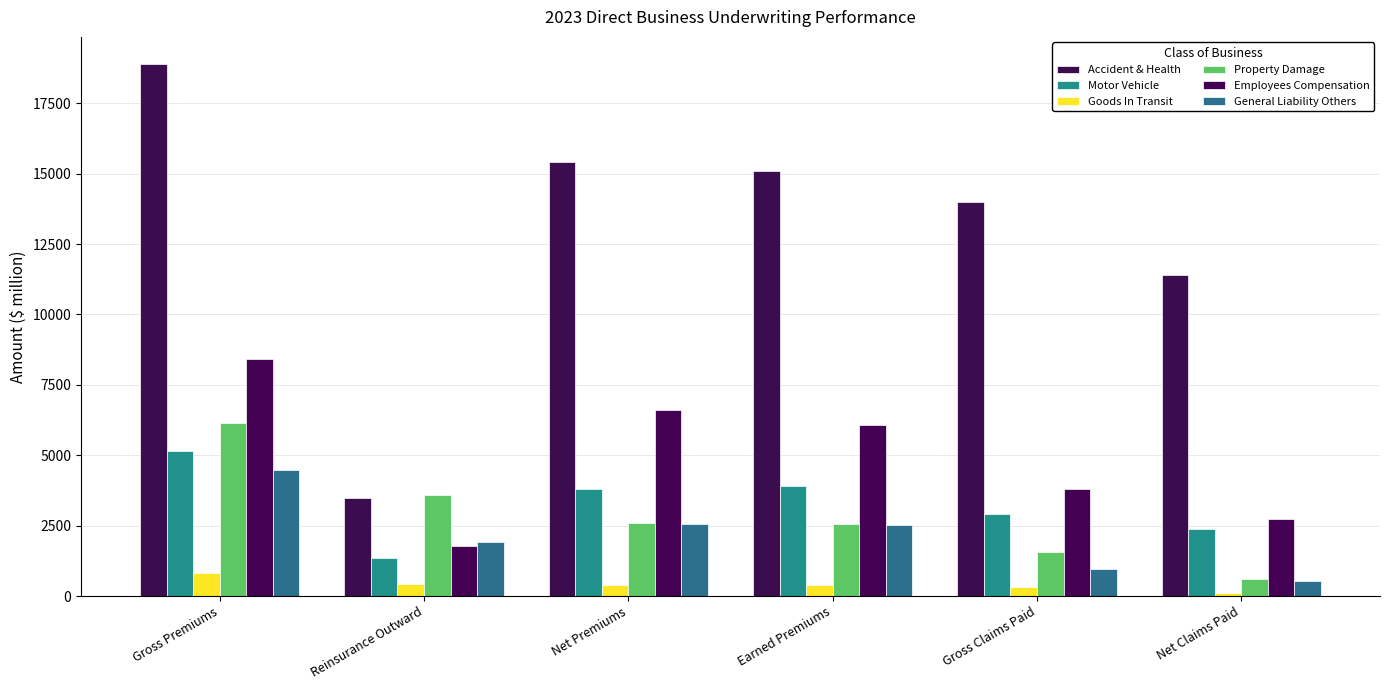

How many bars are there in total?

36